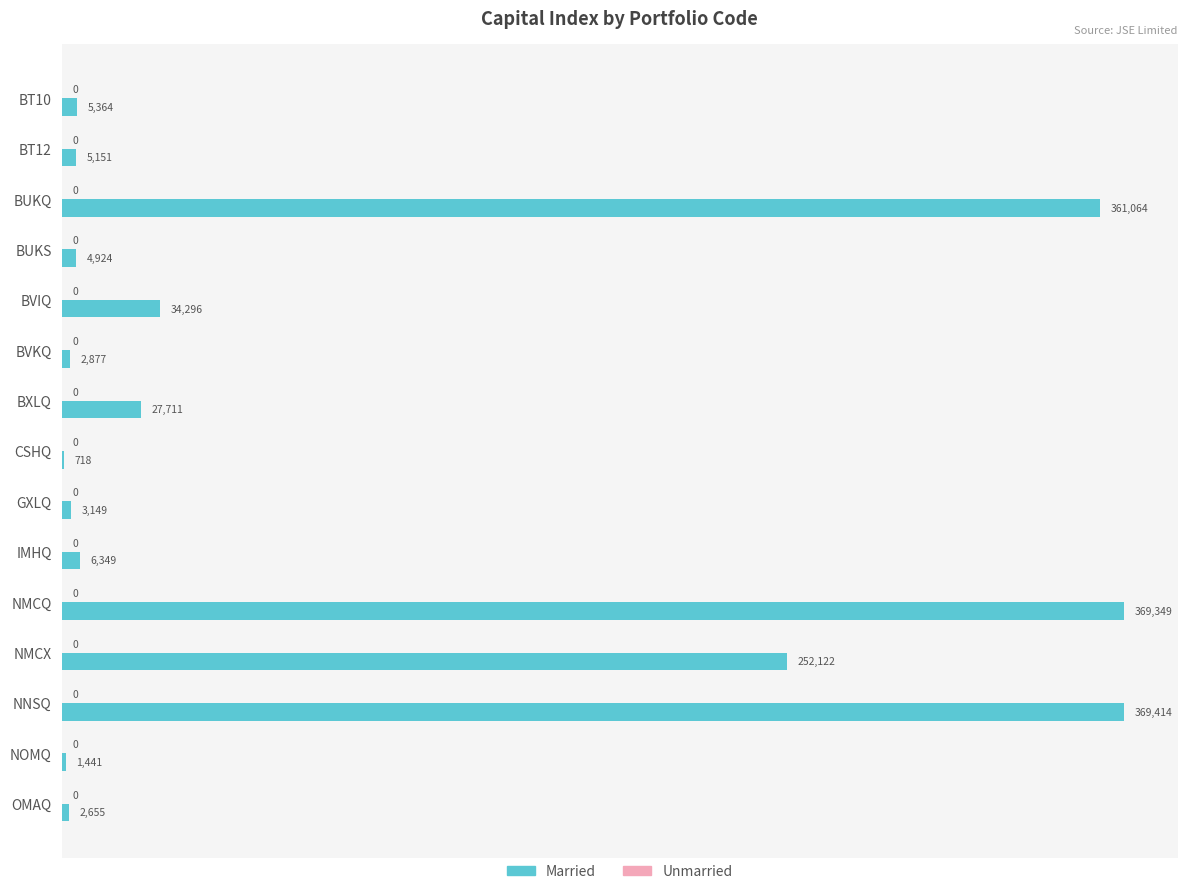

Between IMHQ and NMCQ, which is larger?

NMCQ